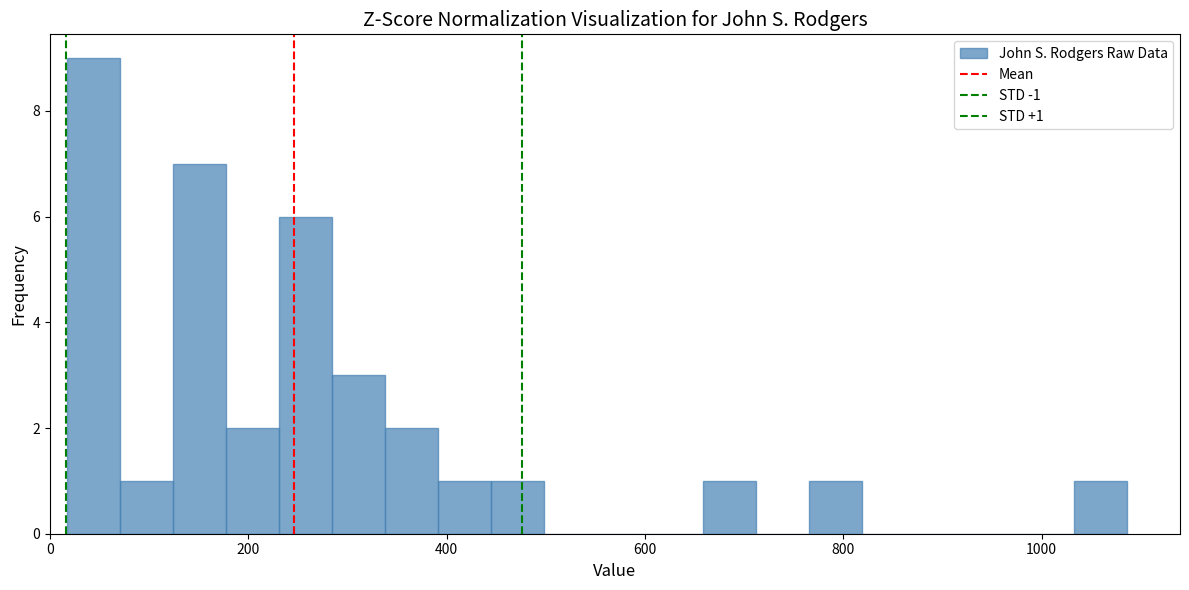

Around what value on the x-axis is the tallest bar? Give the approximate position of its centre, as read against the axis.

40